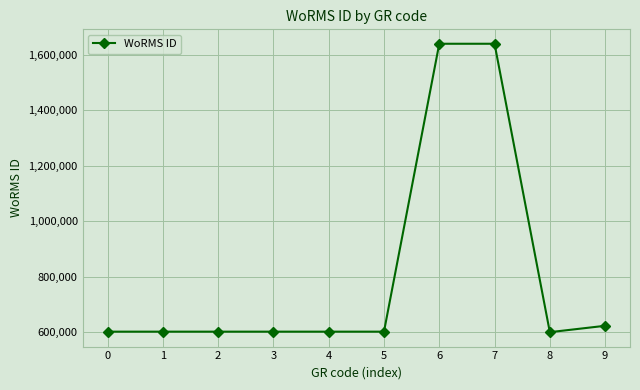

What is the sum of the values at 7 and 4?

2242268